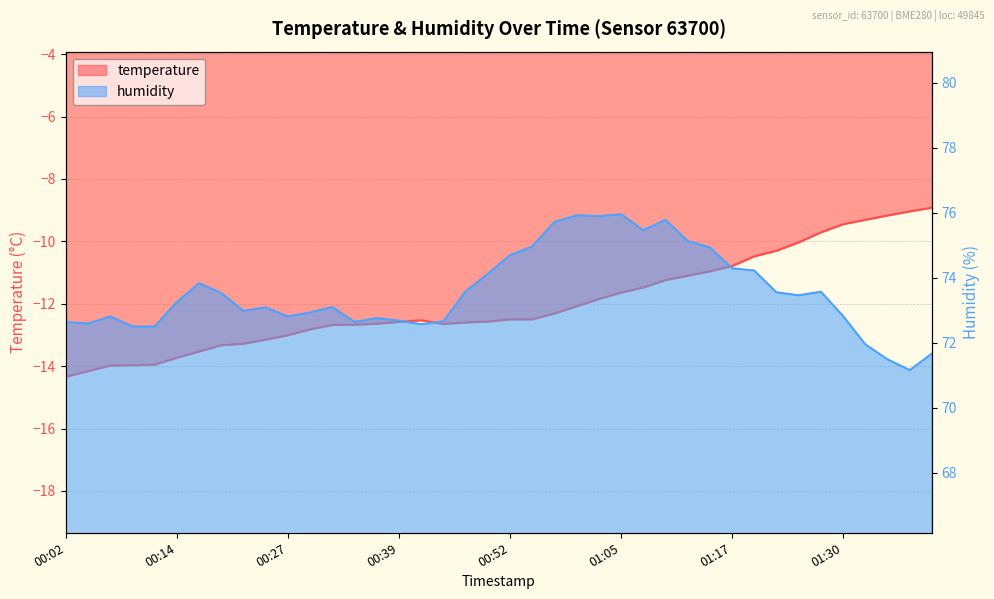

What is the label of the 4th point from the left?

2023-12-29T00:09:46